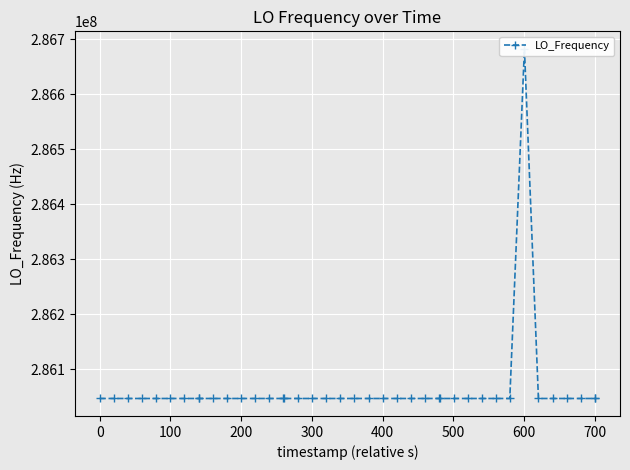

Reading left to right, transcribe all the data shown in this chart.

286046998.6	286046998.9	286046998.8	286046998.6	286046998.4	286047001.2	286047001.0	286047001.0	286047001.0	286047000.7	286046999.9	286046999.7	286047000.0	286047000.8	286046998.5	286046998.5	286046999.0	286046998.8	286046996.9	286046998.5	286047000.7	286047000.6	286047000.8	286046998.1	286047000.4	286047000.4	286047000.4	286047000.4	286047002.0	286047000.4	286047002.4	286047002.8	286047000.1	286682707.8	286047000.1	286047002.8	286047000.1	286047000.5	286047000.9	286047000.9